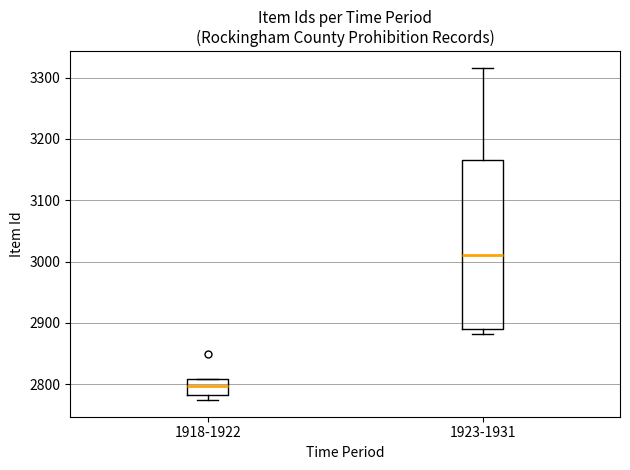

Reading left to right, transcribe this box plot: for each box, give where its median line is, the range the box spans, and where its two whiskers end, as read against the y-axis. The values are not printed on the chart, so give them approximately, as read against the axis.

1918-1922: median 2800, box 2780 to 2810, whiskers 2770 to 2810
1923-1931: median 3010, box 2890 to 3170, whiskers 2880 to 3320